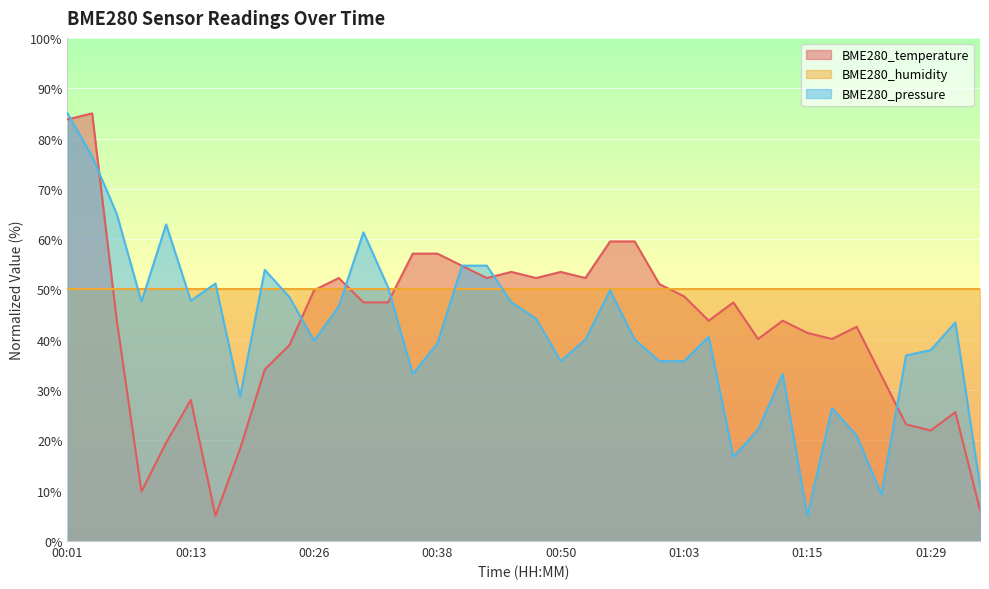

What is the lowest value of the BME280_humidity series?

50.0